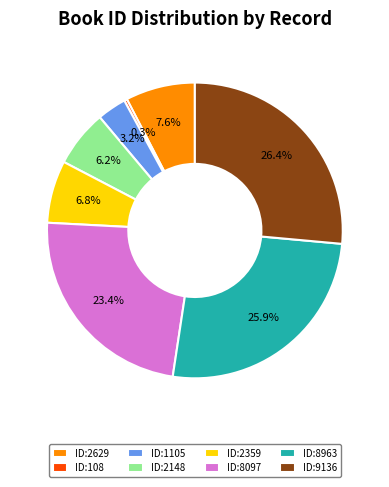

What is the largest slice in the pie chart?

ID:9136